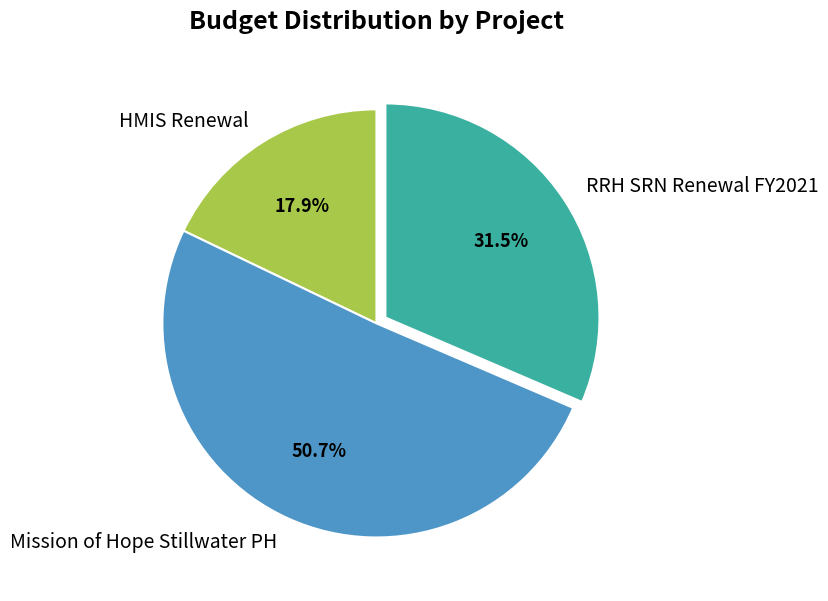

Count the number of slices in the pie.

3